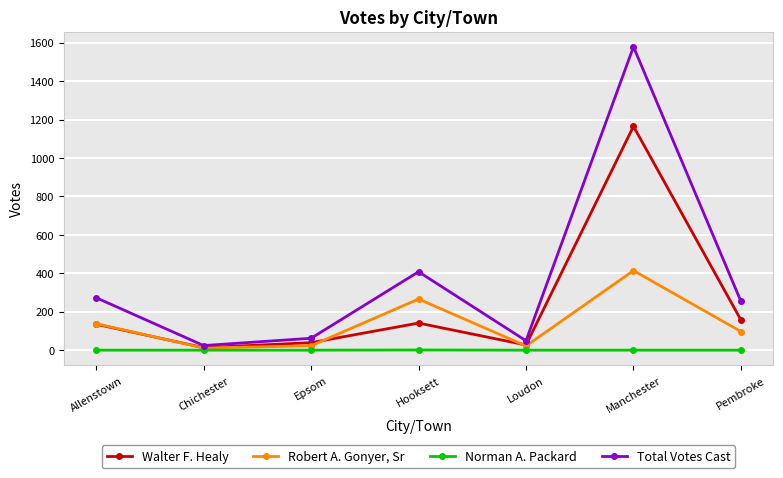

Does the chart display data point markers on the line(s)?

Yes